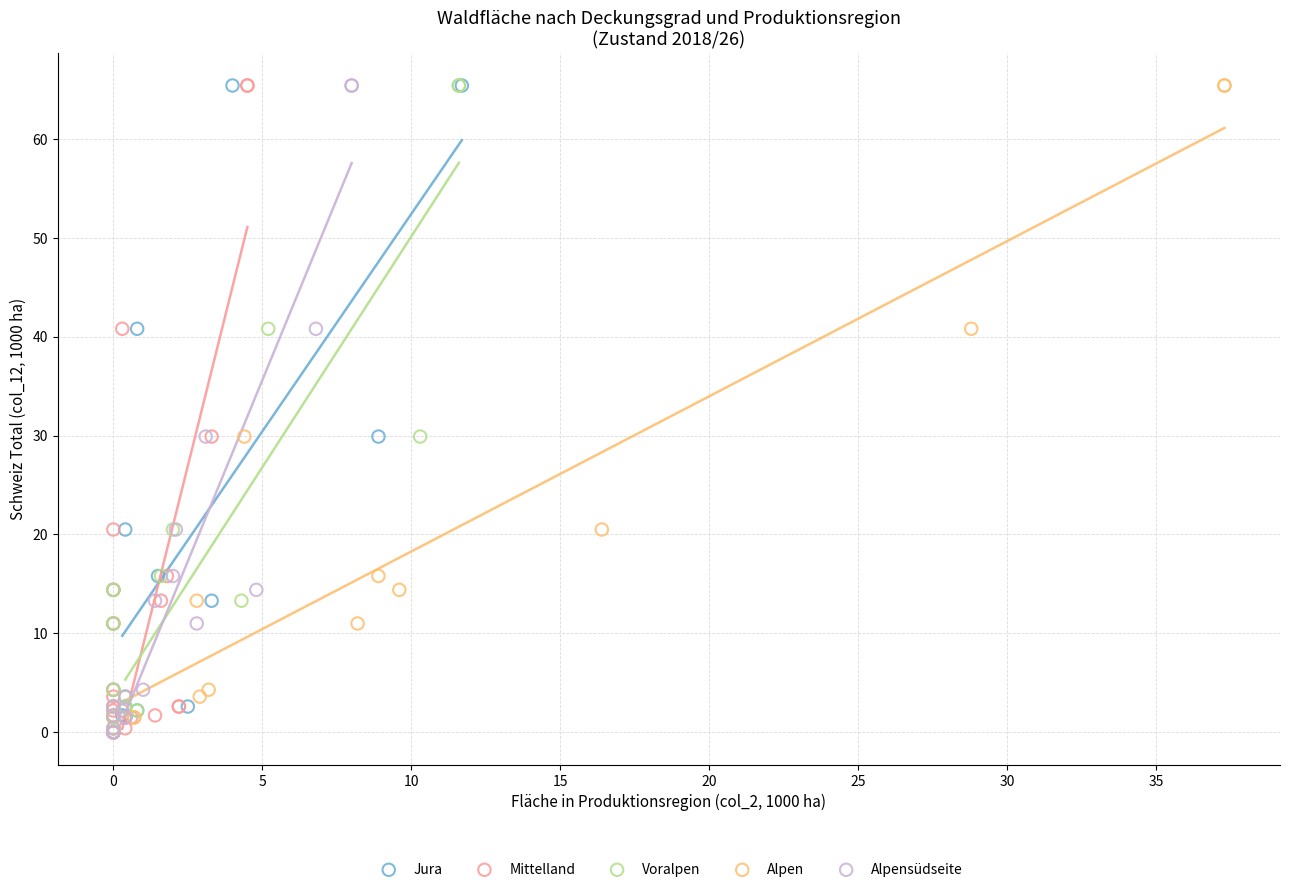

What are all the series names shown in the legend?

Jura, Mittelland, Voralpen, Alpen, Alpensüdseite